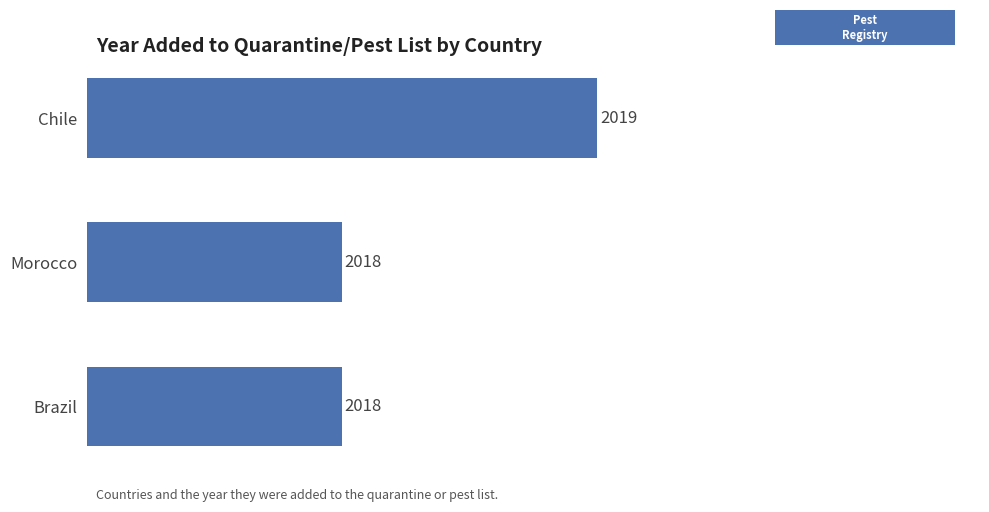

The value at Chile is 891. True or false?

False